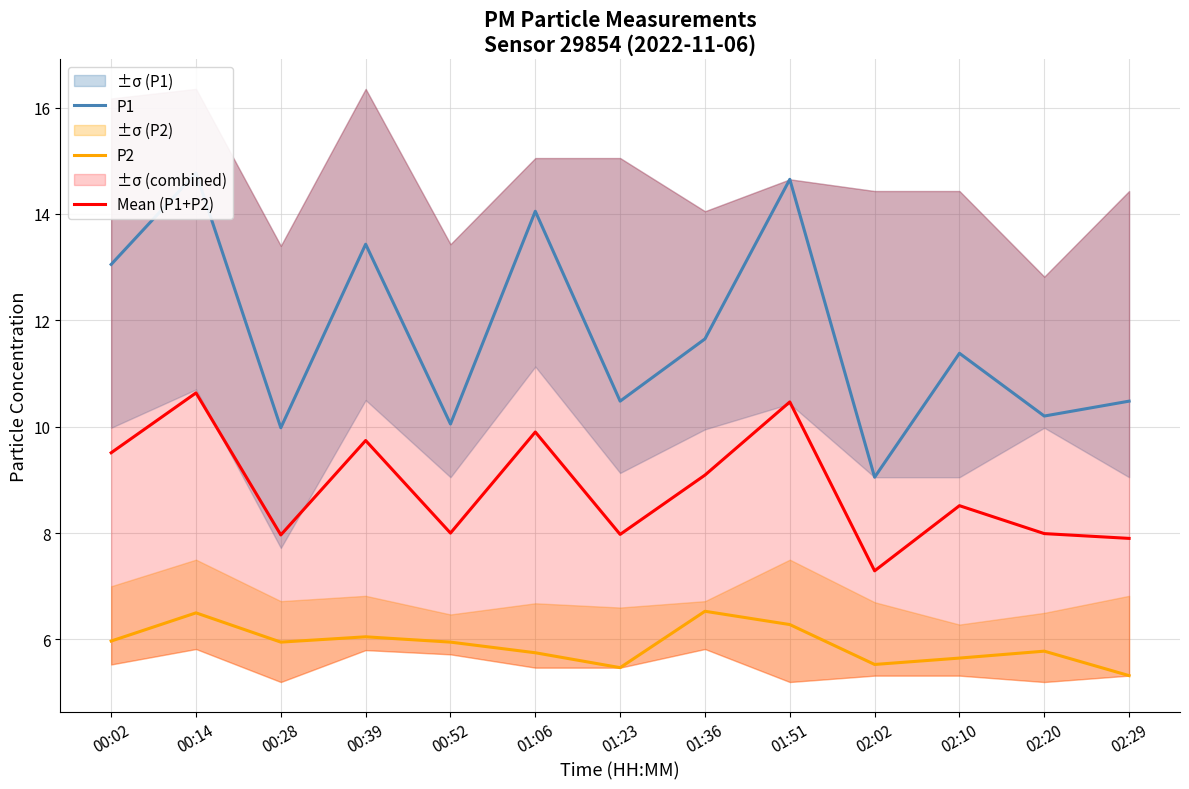

What is the sum of all P1 values?

153.2